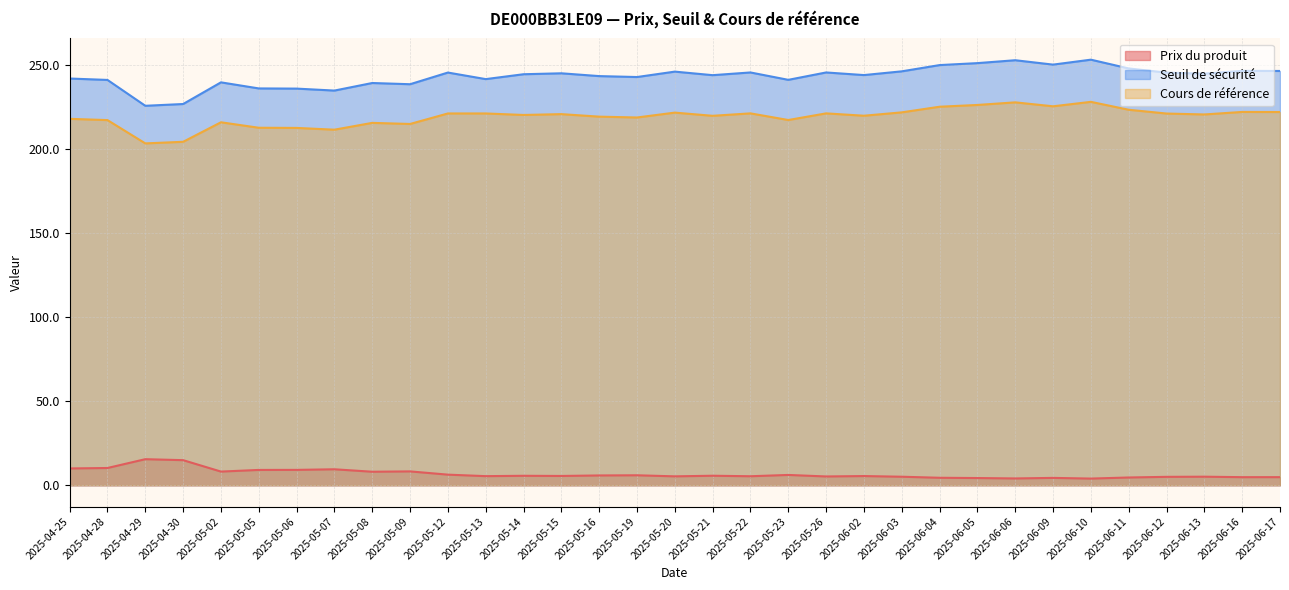

At 2025-05-19, list the series in order from largest to smallest.

Seuil de sécurité, Cours de référence, Prix du produit